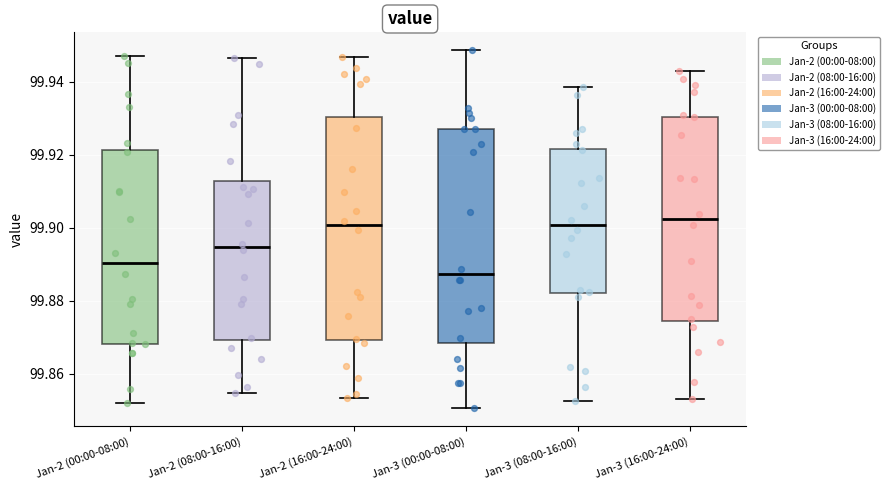

Reading left to right, transcribe this box plot: for each box, give where its median line is, the range the box spans, and where its two whiskers end, as read against the y-axis. The values are not printed on the chart, so give them approximately, as read against the axis.

Jan-2 (00:00-08:00): median 99.890, box 99.868 to 99.922, whiskers 99.852 to 99.946
Jan-2 (08:00-16:00): median 99.894, box 99.870 to 99.912, whiskers 99.854 to 99.946
Jan-2 (16:00-24:00): median 99.900, box 99.870 to 99.930, whiskers 99.854 to 99.946
Jan-3 (00:00-08:00): median 99.888, box 99.868 to 99.928, whiskers 99.850 to 99.948
Jan-3 (08:00-16:00): median 99.900, box 99.882 to 99.922, whiskers 99.852 to 99.938
Jan-3 (16:00-24:00): median 99.902, box 99.874 to 99.930, whiskers 99.854 to 99.942